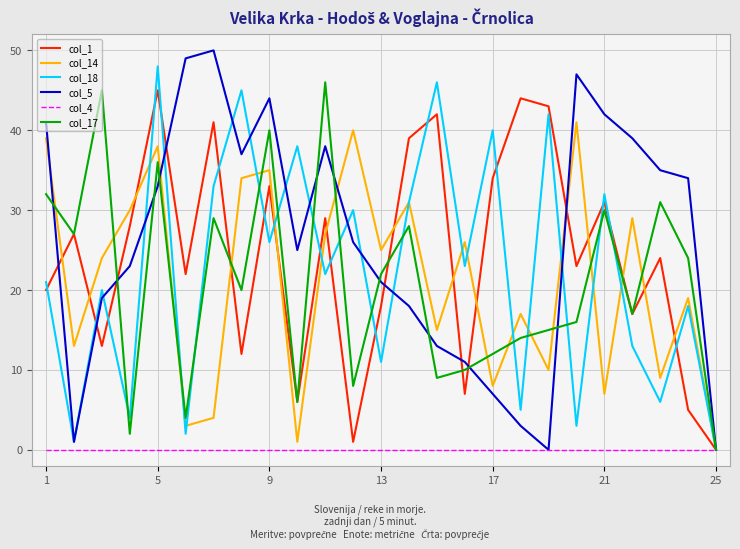

How many distinct data groups are displayed?

6